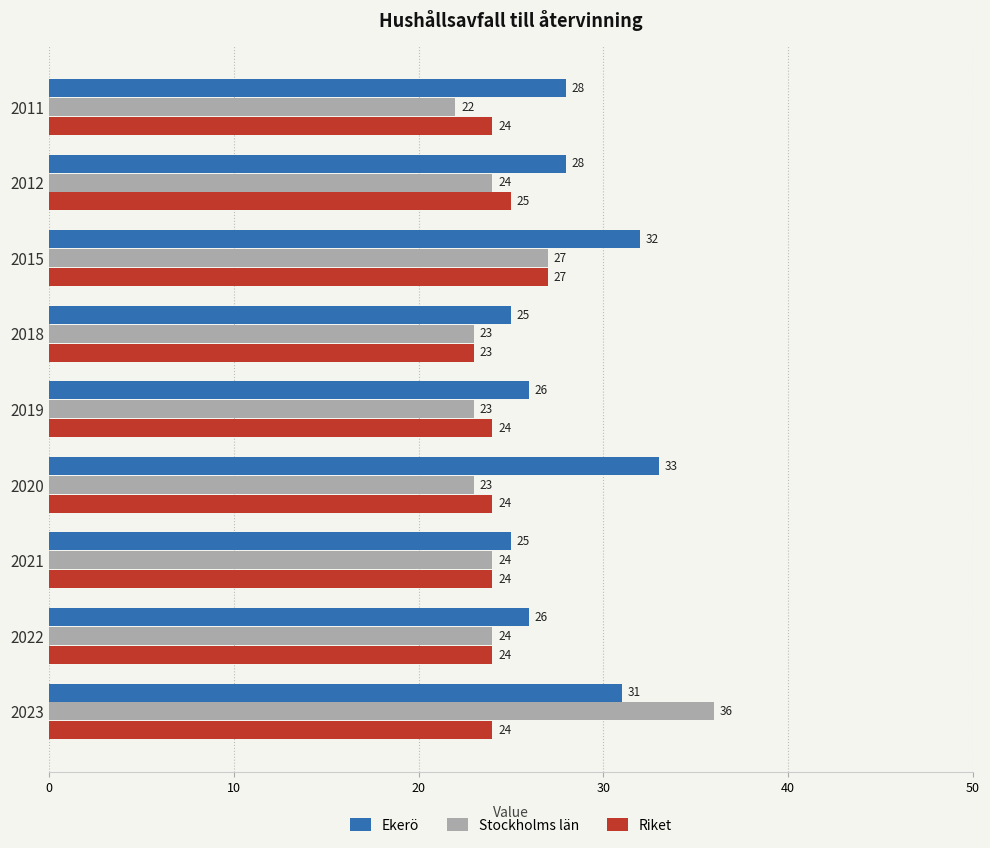

What is the average value of the Riket series?

24